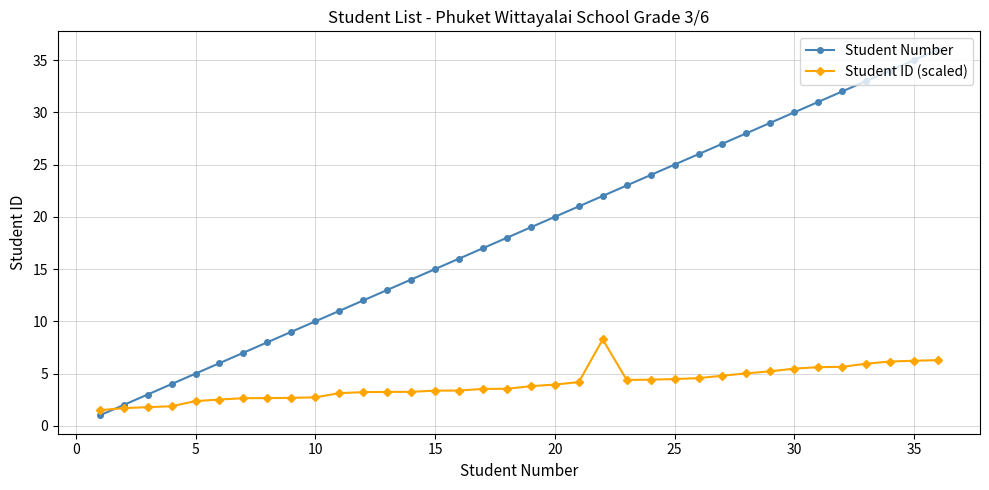

What is the value of the Student Number point at the 18th from the left?

18.0